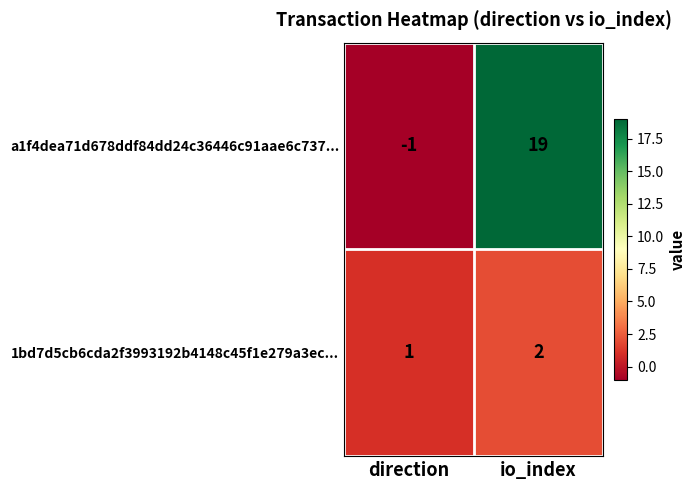

Which series has the widest spread of values?

a1f4dea71d678ddf84dd24c36446c91aae6c737...